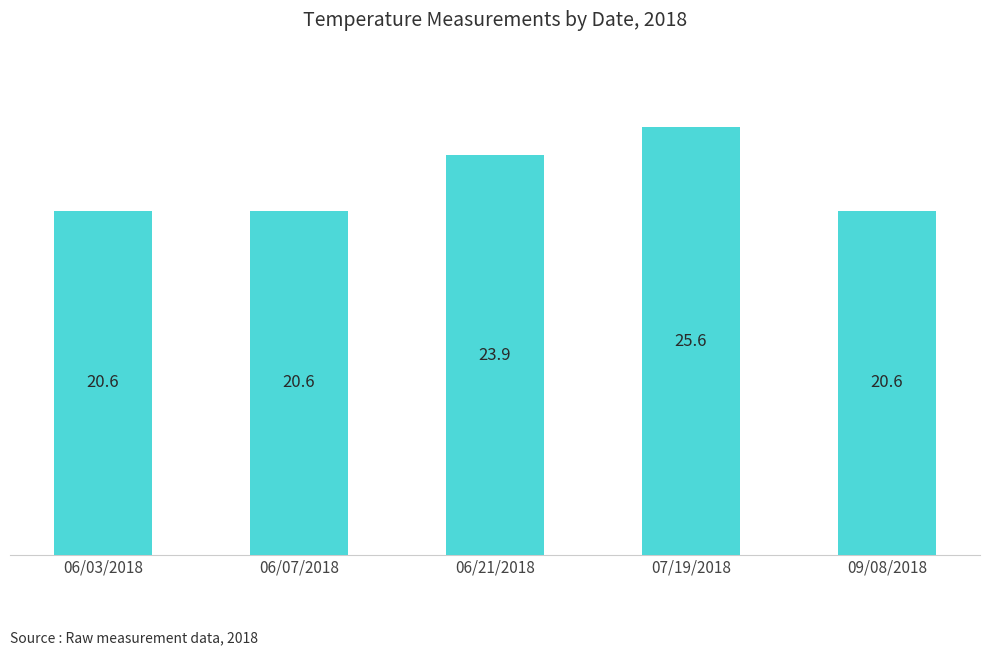

Is it true that the value at 06/03/2018 is 20.6?

True